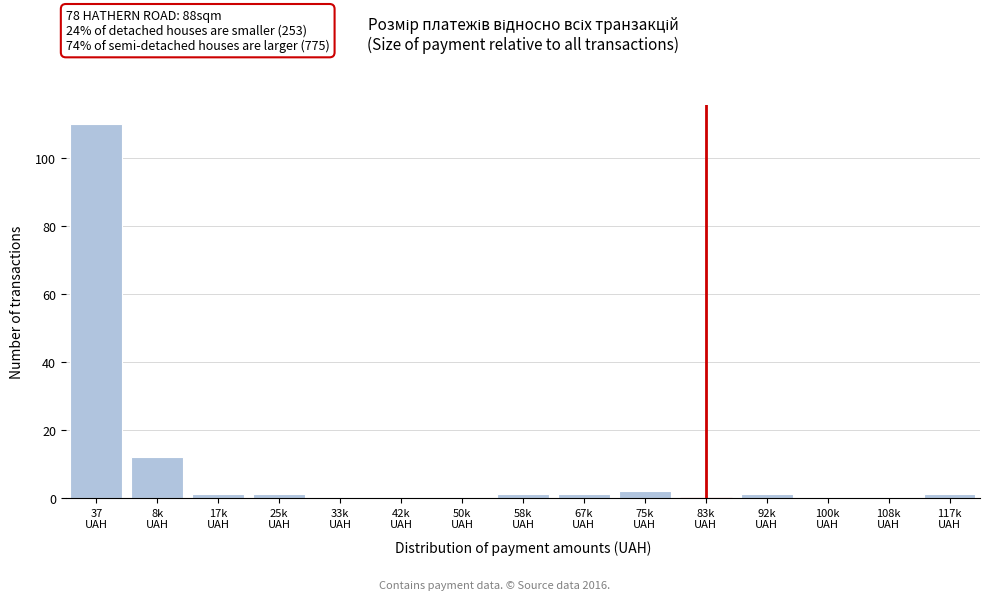

What is the greatest value displayed?

110